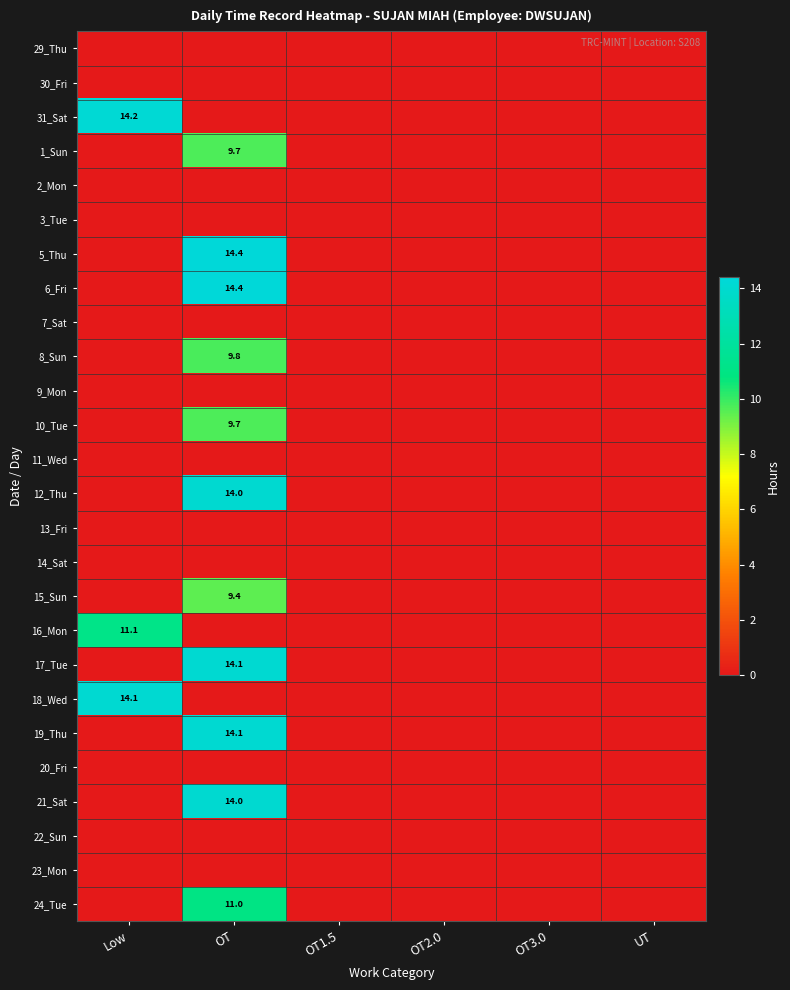

True or false: 19_Thu has a value of 0.0 at Low.

True